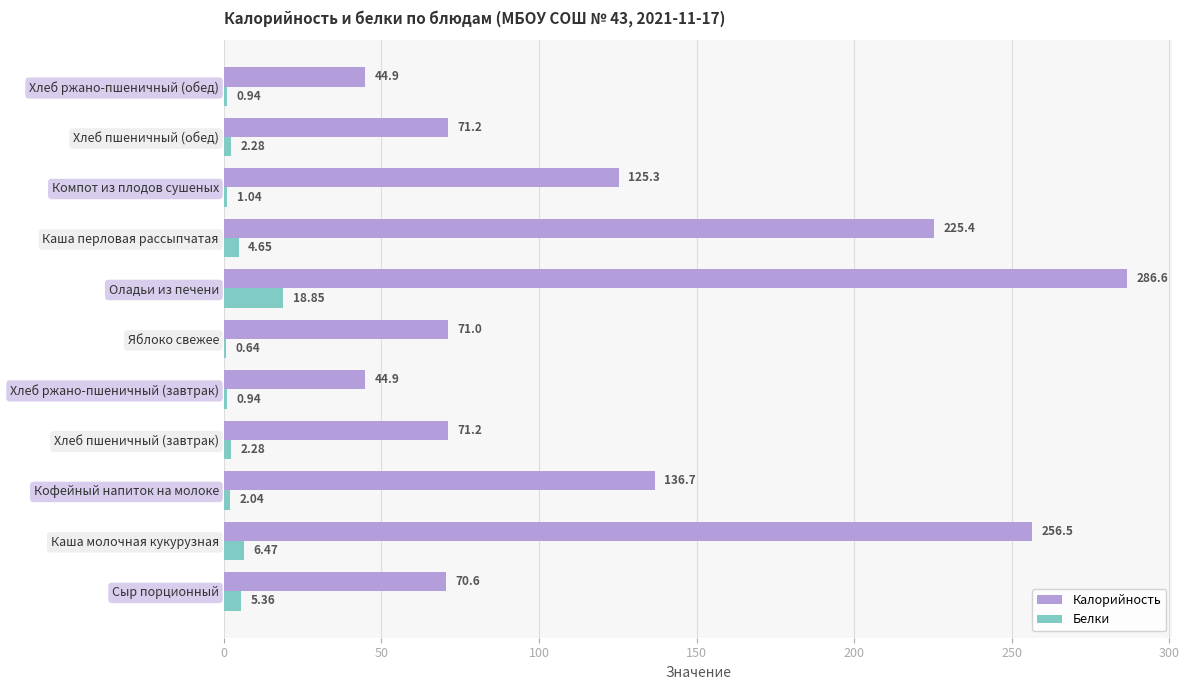

What is the greatest value displayed?

286.6